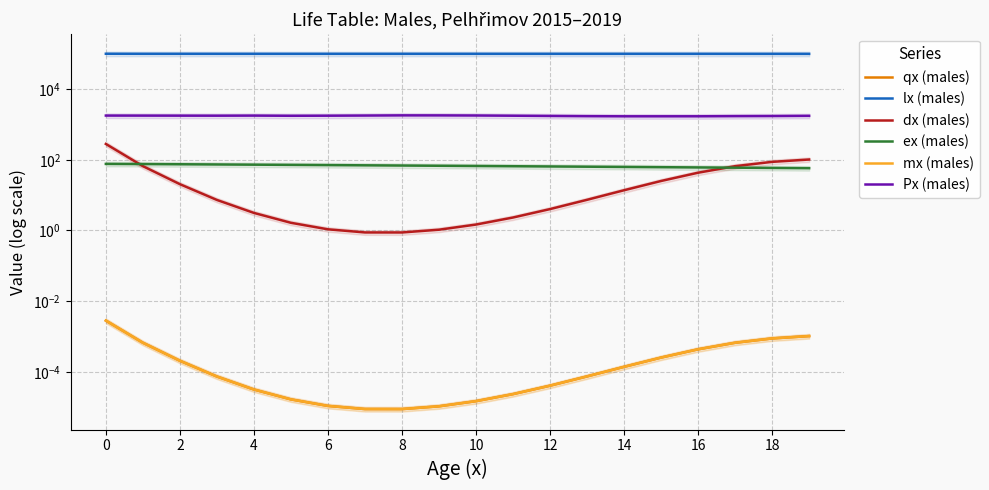

What is the label of the 6th point from the left?

10